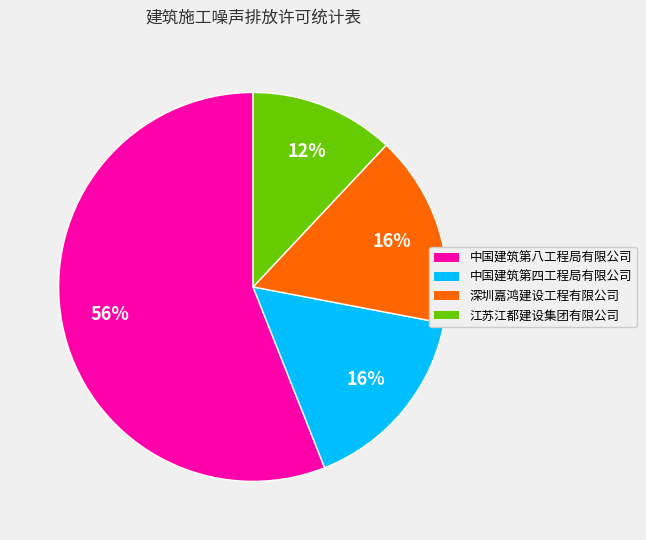

To the nearest percent, what percentage of the pie is 中国建筑第八工程局有限公司?

56%